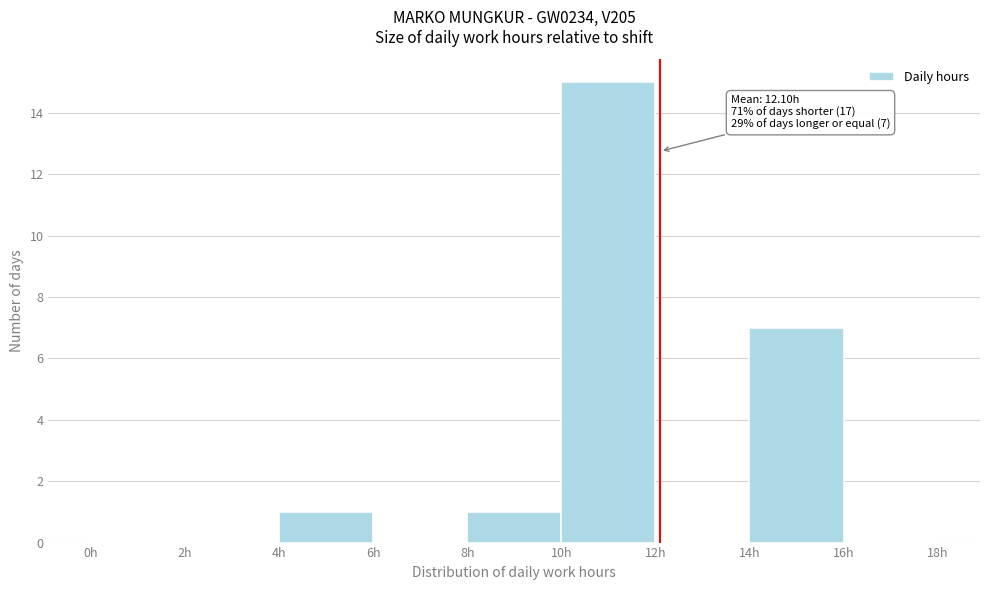

Over which range of the x-axis is the bar tallest?

10 to 12